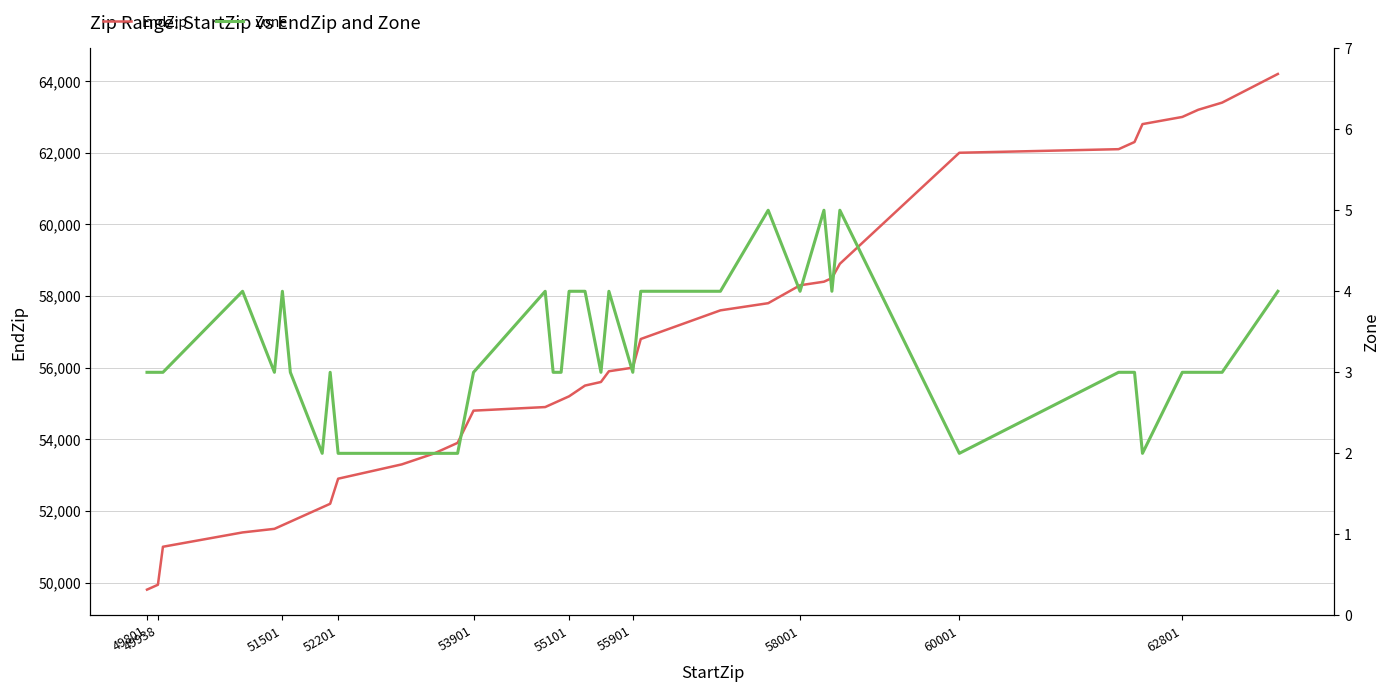

What is the average value of the Zone series?

3